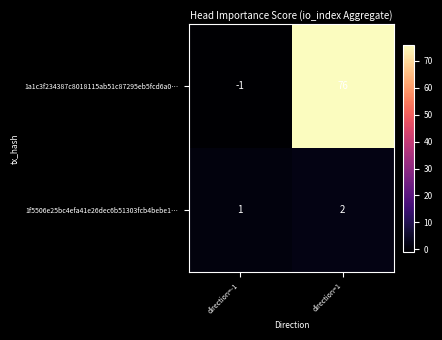

What is the sum of the 1a1c3f234387c8018115ab51c87295eb5fcd6a0… values at direction=1 and direction=-1?

75